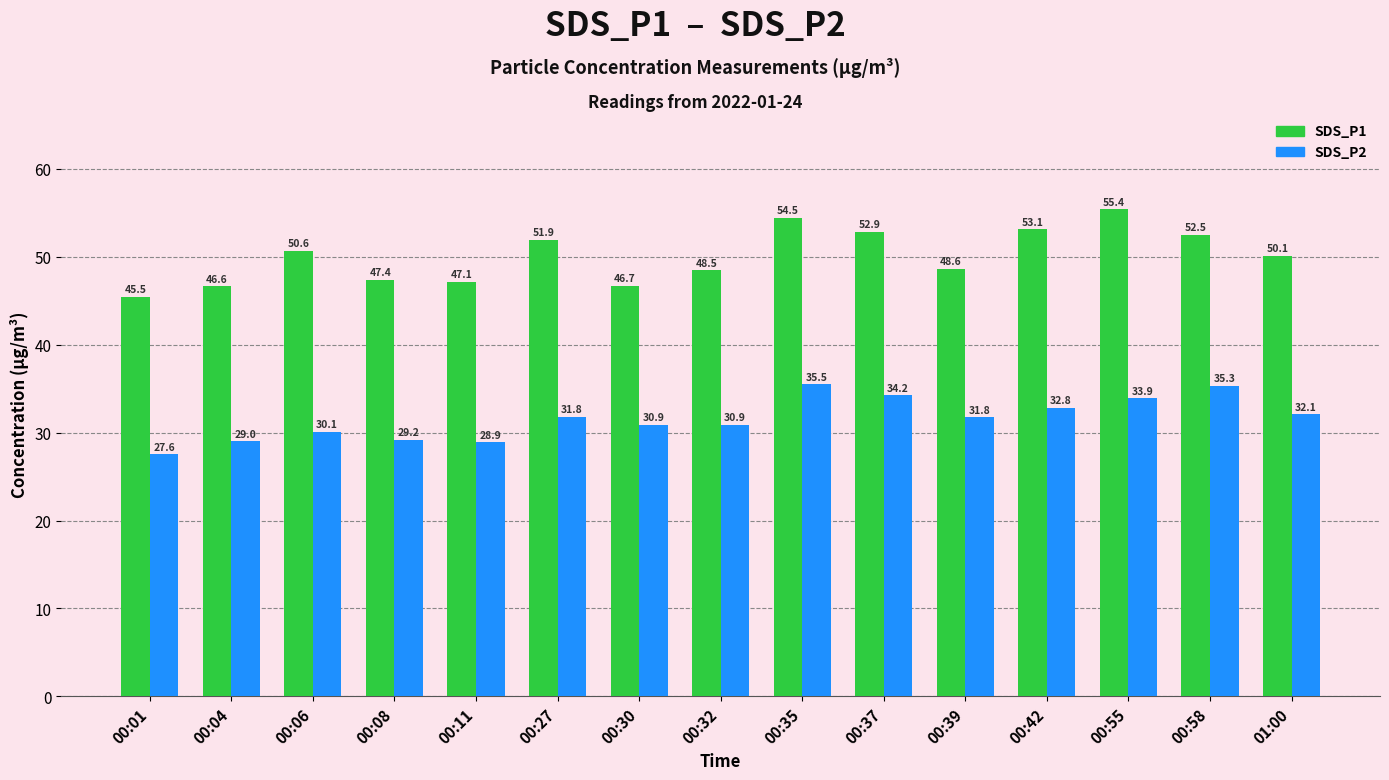

Between 00:08 and 00:32, which series saw the biggest shift?

SDS_P2